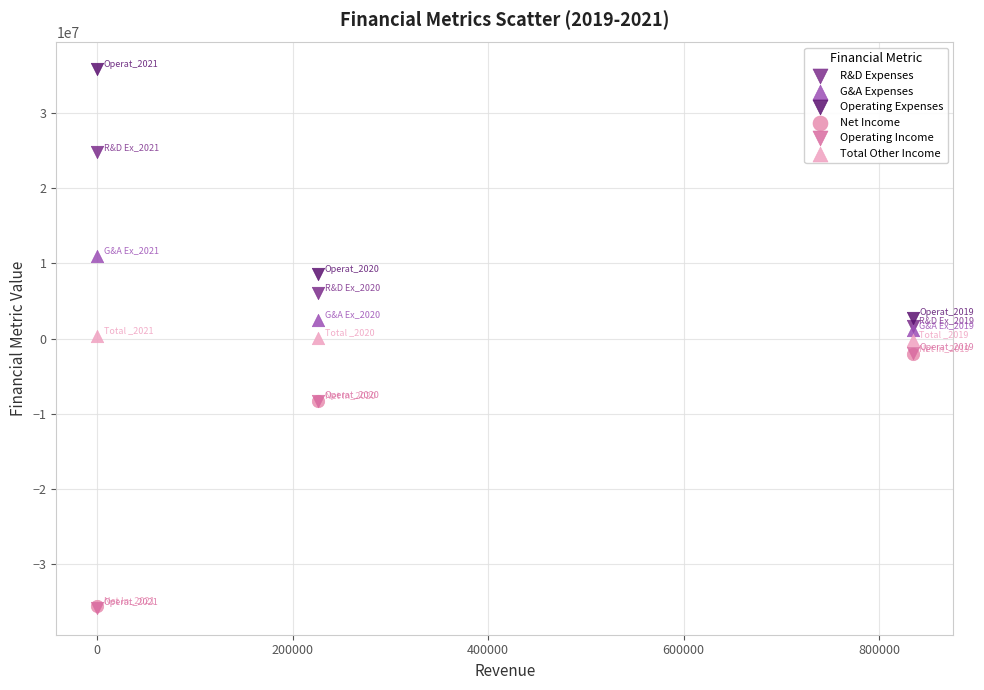

Which series reaches the maximum Y coordinate?

Operating Expenses